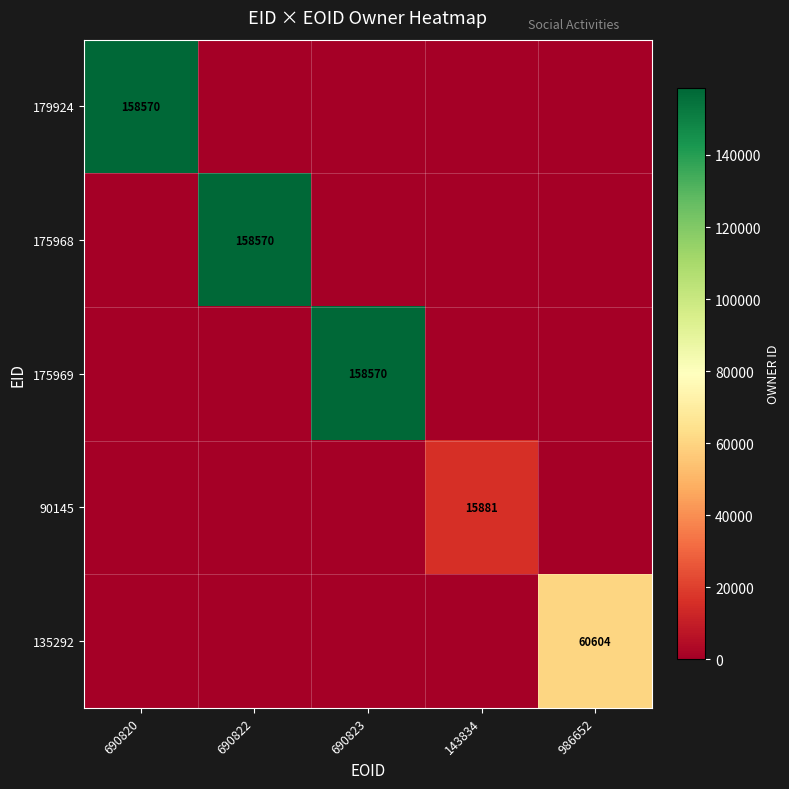

The 90145 series shows 15881 at 143834. True or false?

True